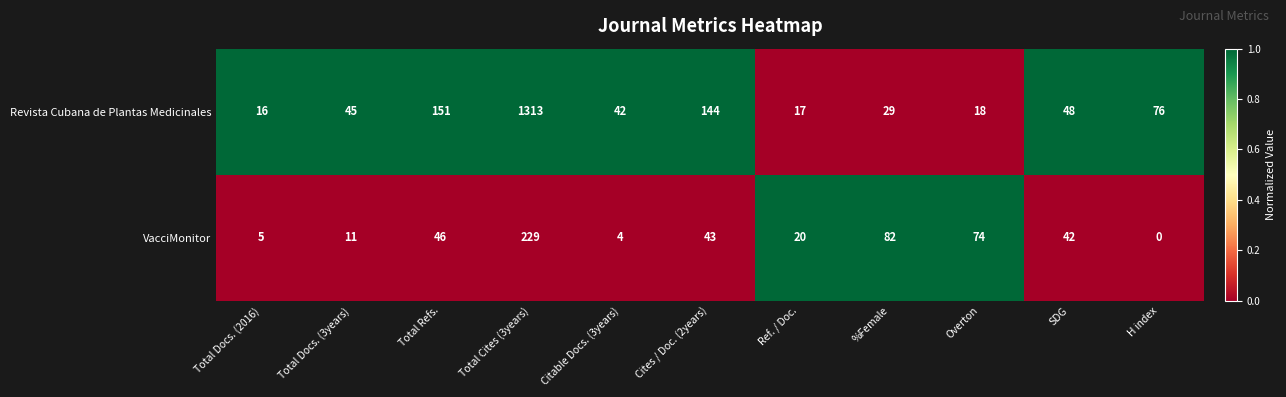

The value of VacciMonitor at Total Refs. is 46. True or false?

True